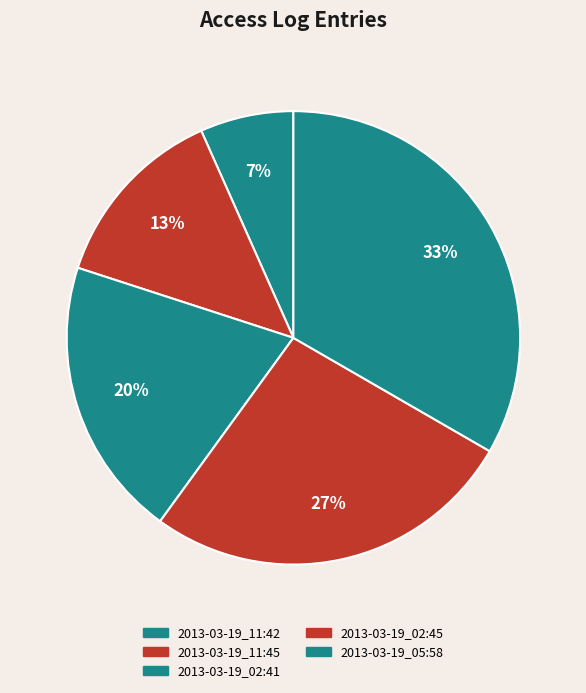

Rank the categories by value from lowest to highest.

2013-03-19_11:42, 2013-03-19_11:45, 2013-03-19_02:41, 2013-03-19_02:45, 2013-03-19_05:58